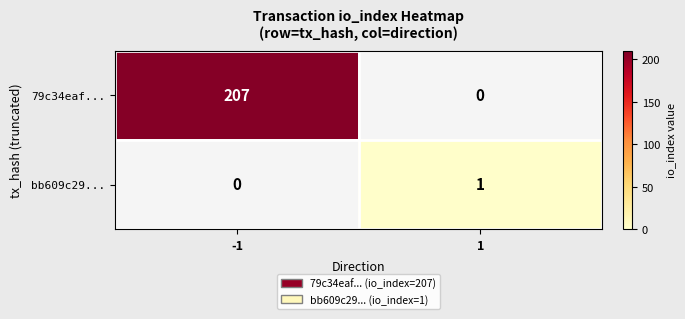

What is the greatest value displayed?

207.0